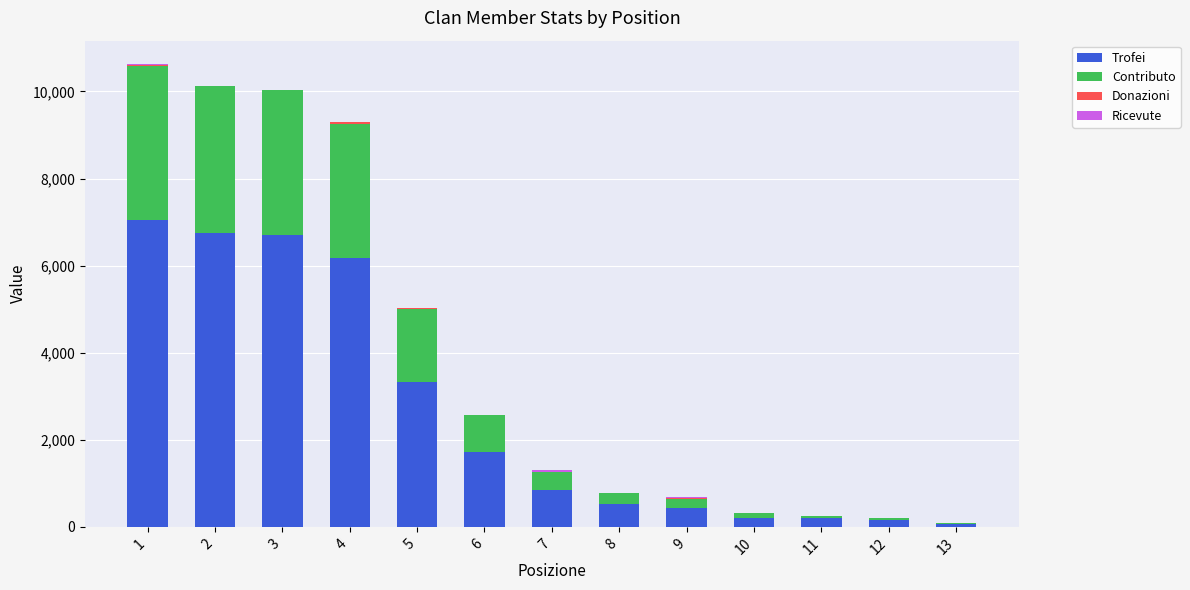

What is the maximum value for Trofei?

7054